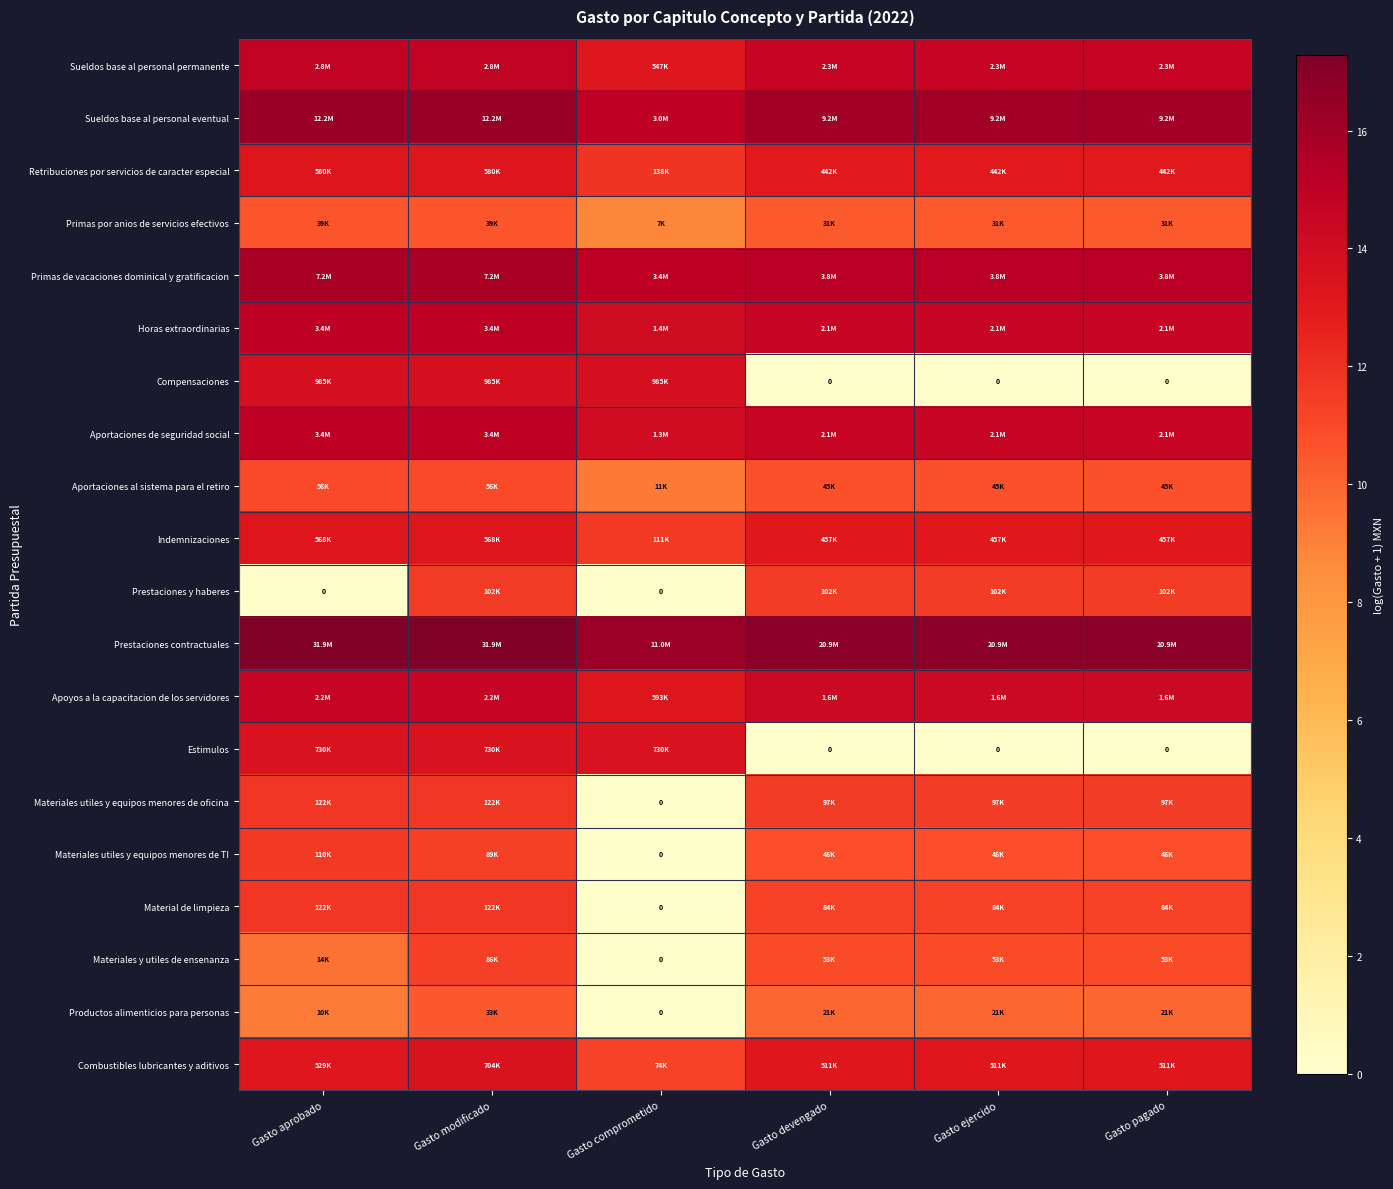

At which category is the sum across all series the highest?

Gasto modificado